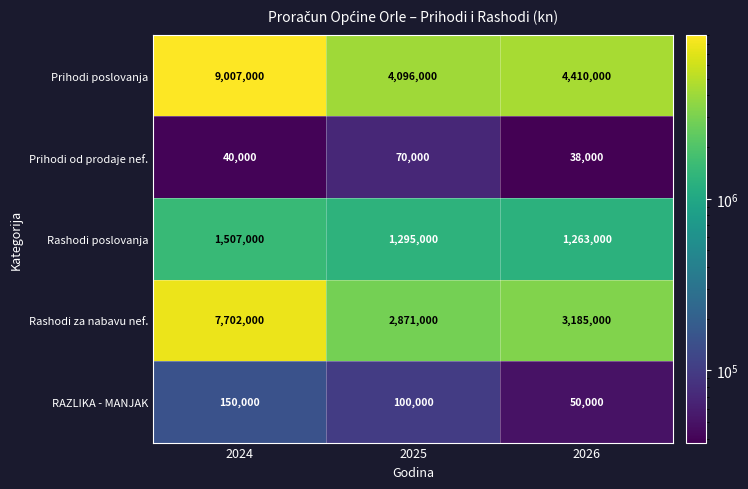

At how many categories does at least one series exceed 6004971?

1